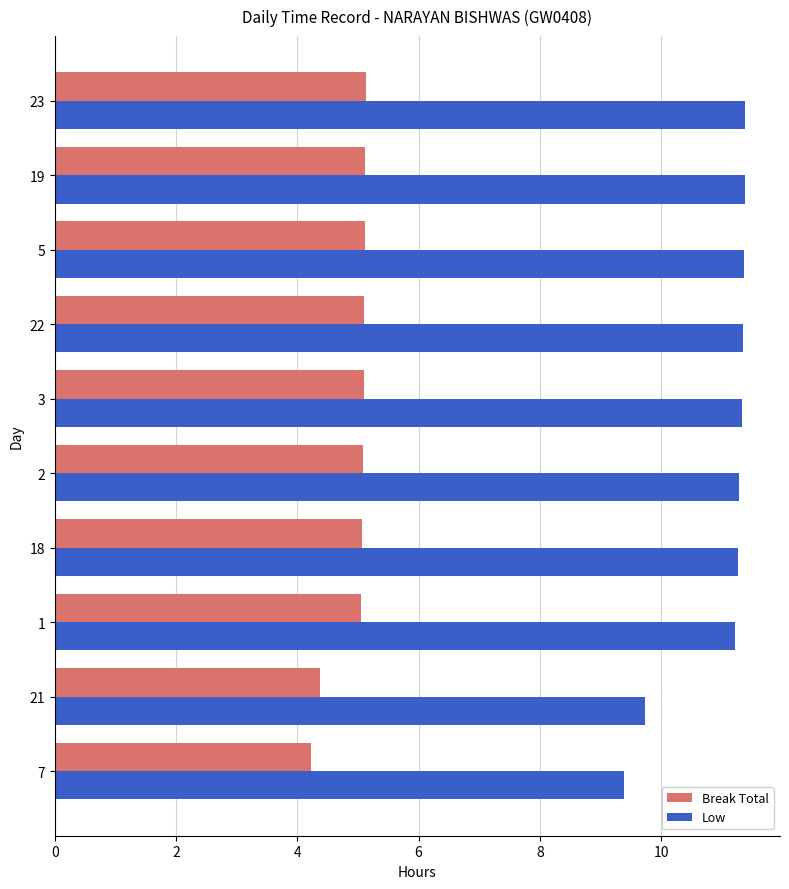

True or false: Break Total has a value of 3.1 at 19.

False